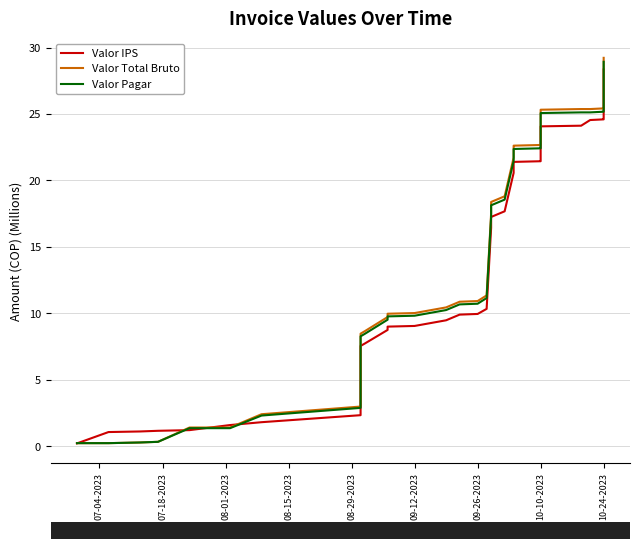

True or false: Valor Total Bruto and Valor IPS cross at least once.

True